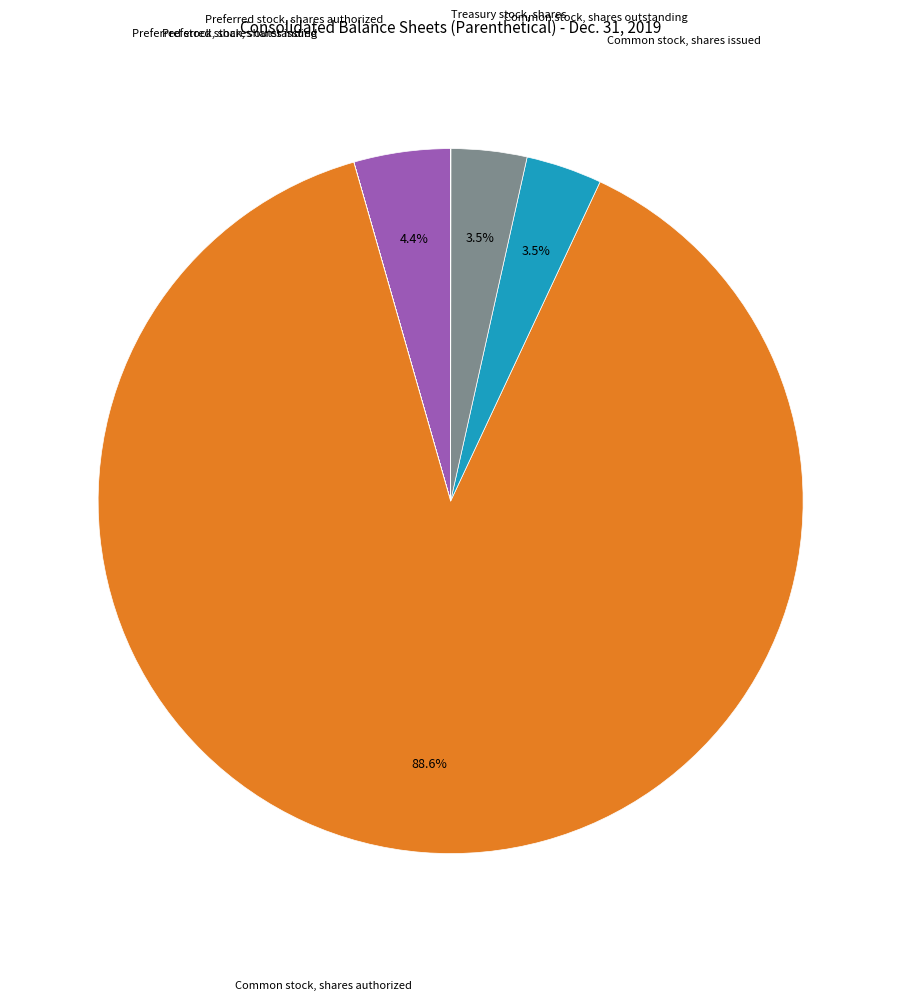

To the nearest percent, what is the average slice percentage?

14%